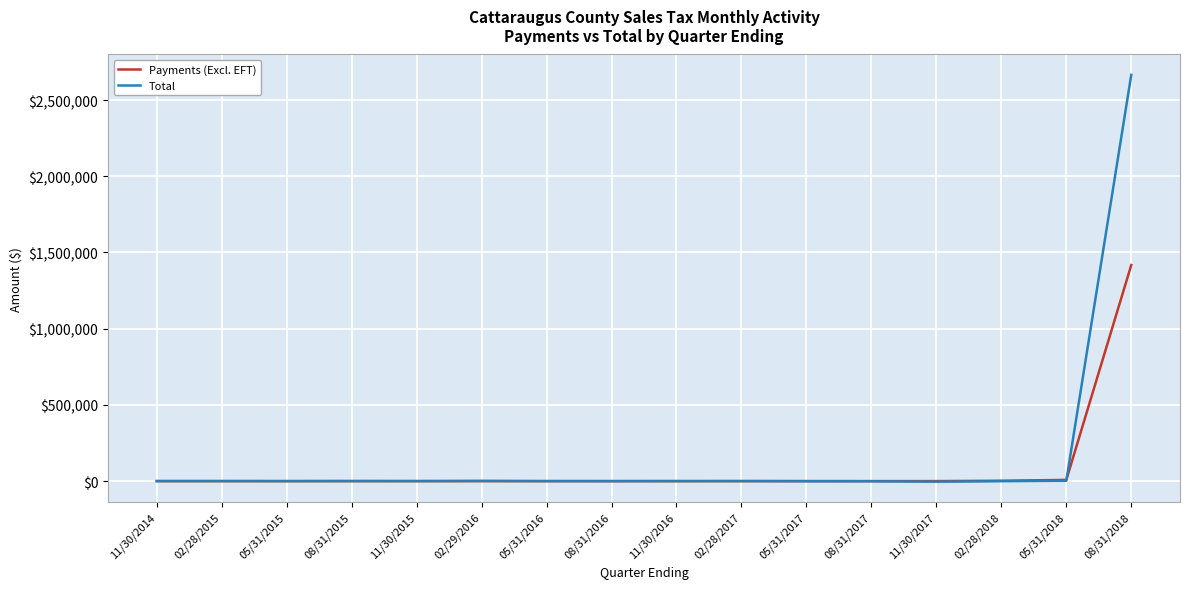

Which series ends up on top after the final intersection of Total and Payments (Excl. EFT)?

Total